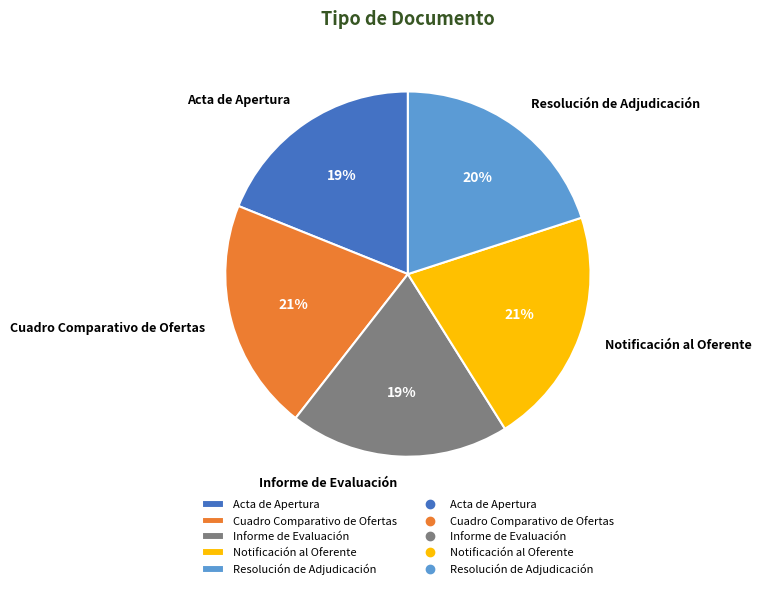

To the nearest percent, what is the difference between the largest and smallest slice percentages?

2%